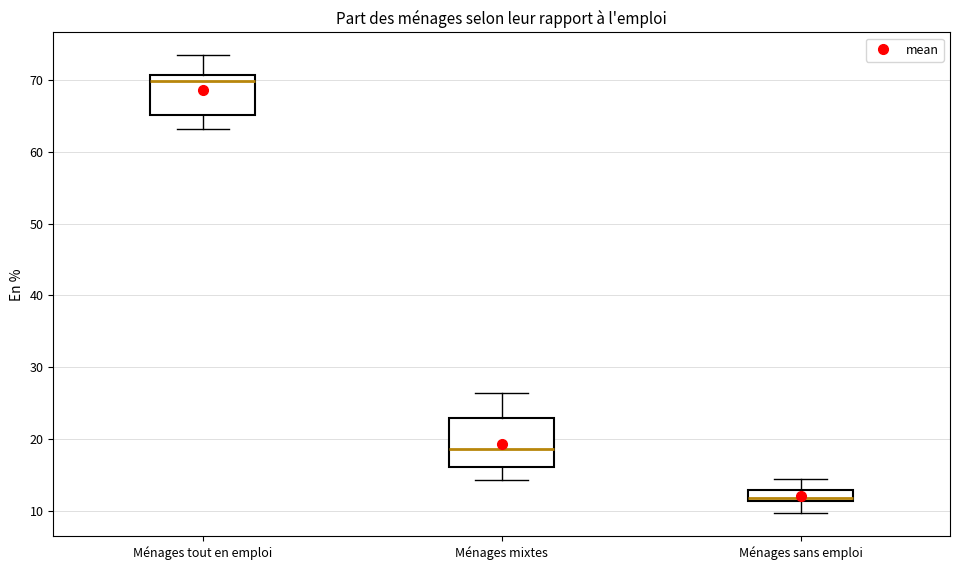

Which box is the tallest, from its lower edge to its upper edge?

Ménages mixtes